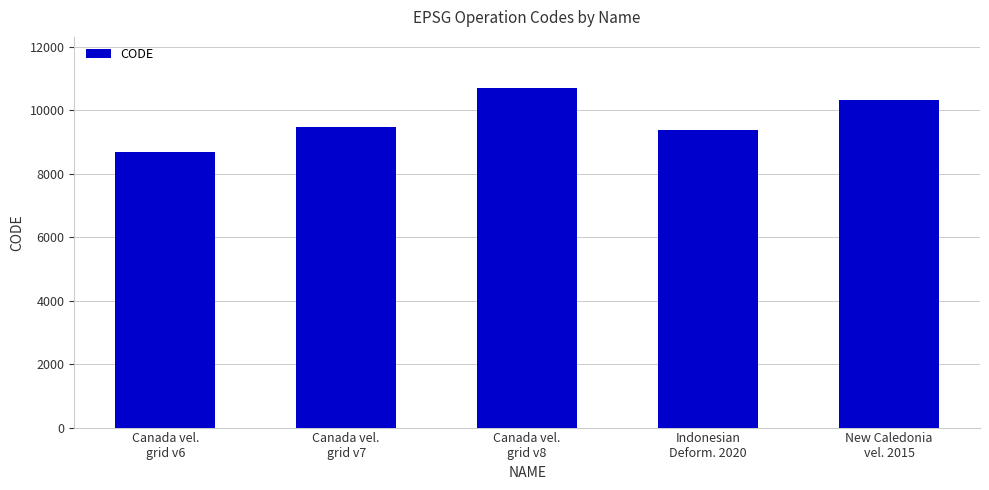

Reading right to left, what are all the values shown in this chart?

10323	9375	10707	9483	8676